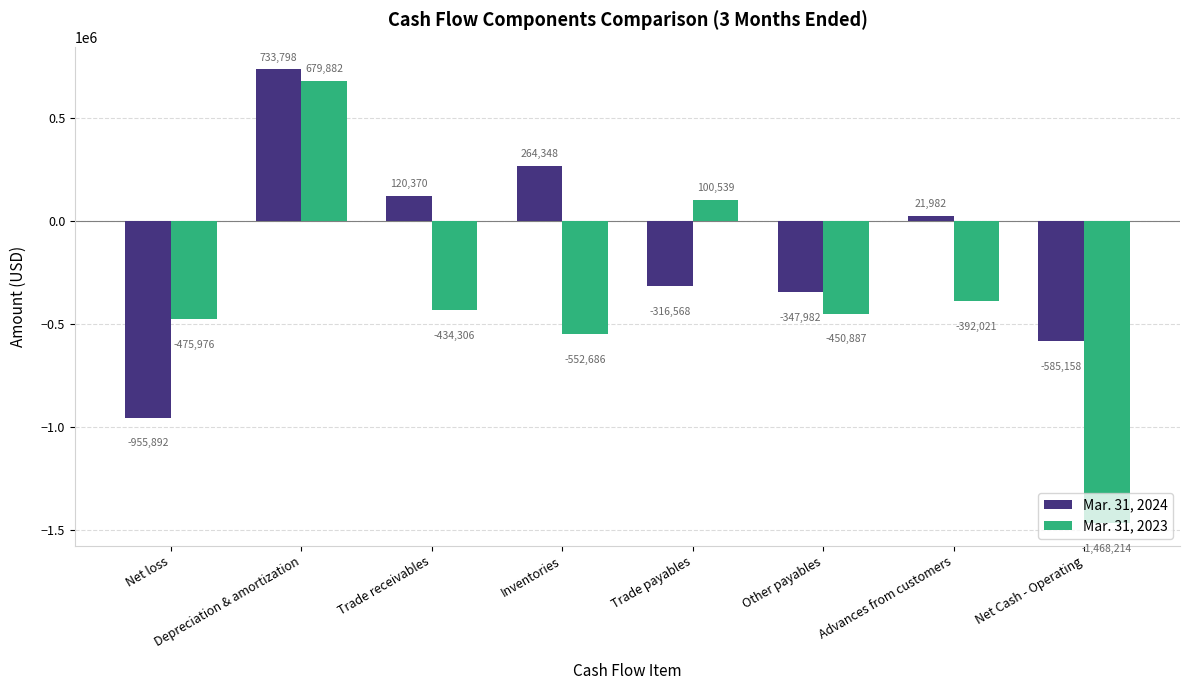

The value of Mar. 31, 2024 at Trade payables is -465908. True or false?

False